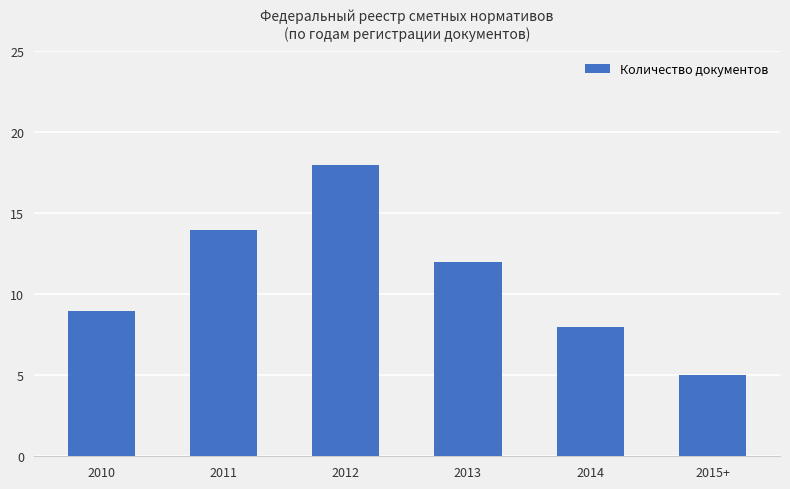

What is the maximum value shown in the chart?

18